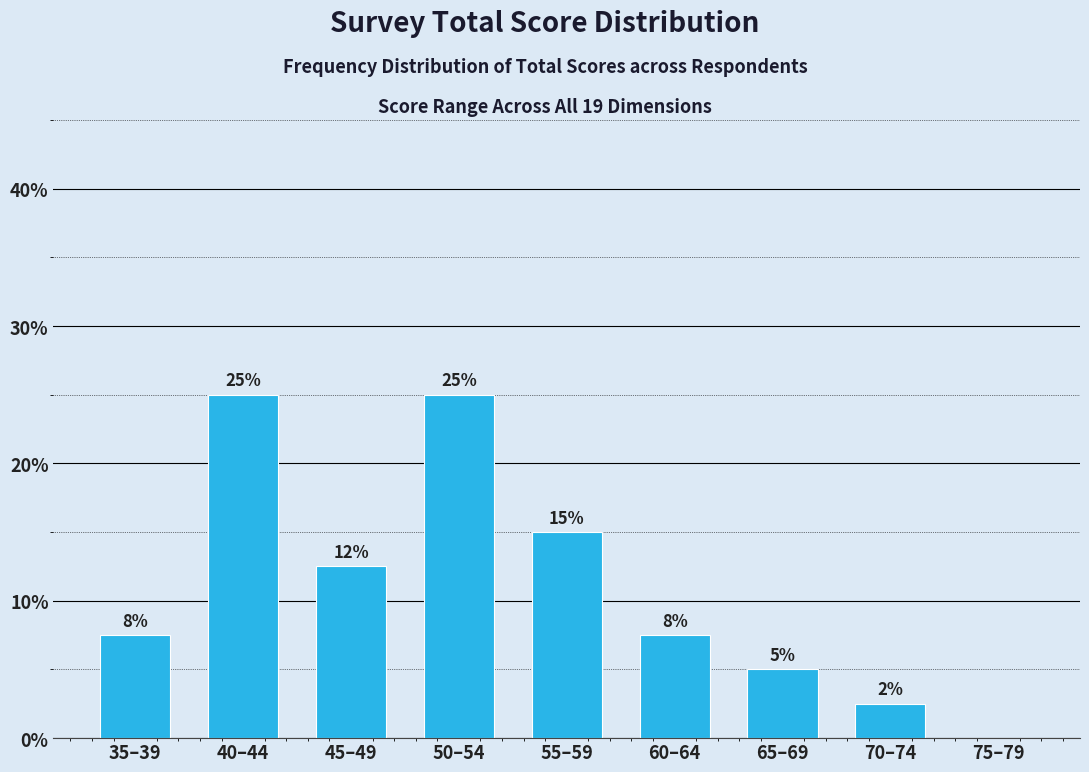

What is the sum of all values?

100.0